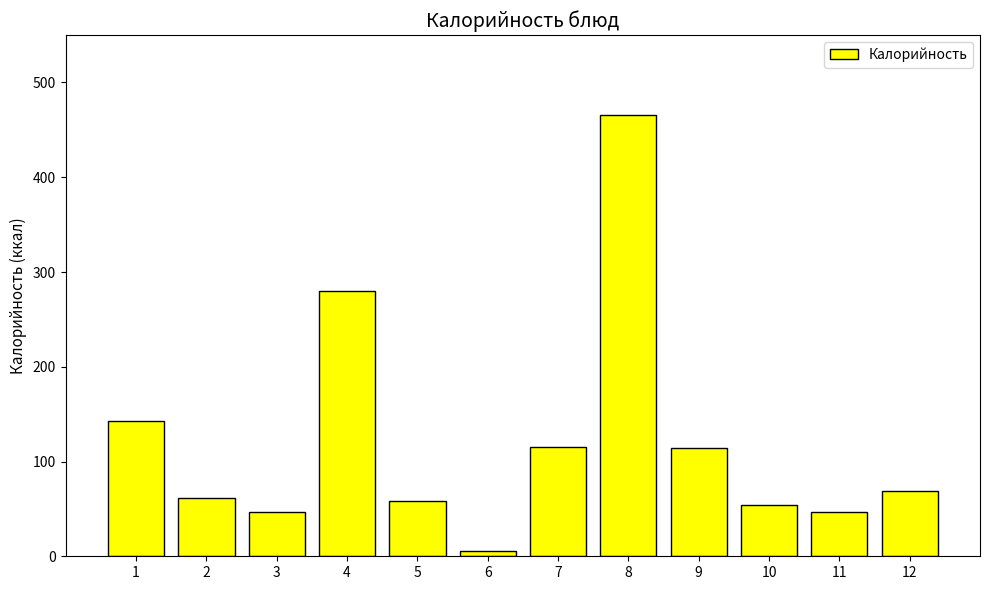

What is the change in value from 7 to 11?

-69.0